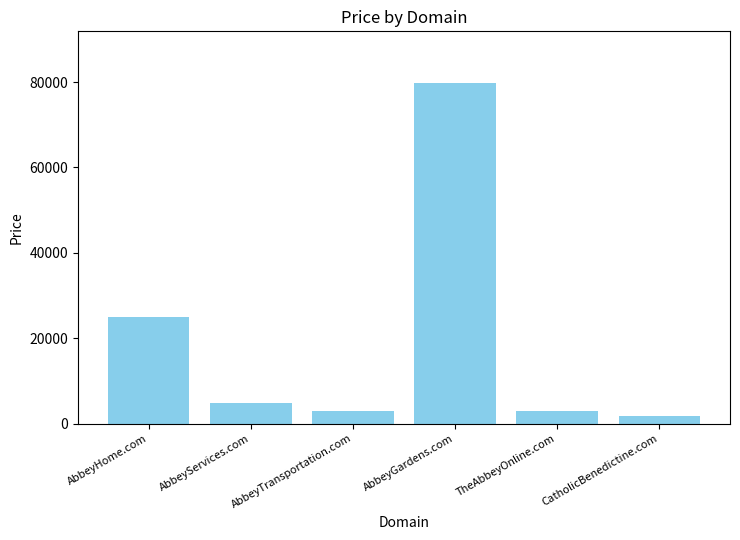

What is the smallest value displayed?

1888